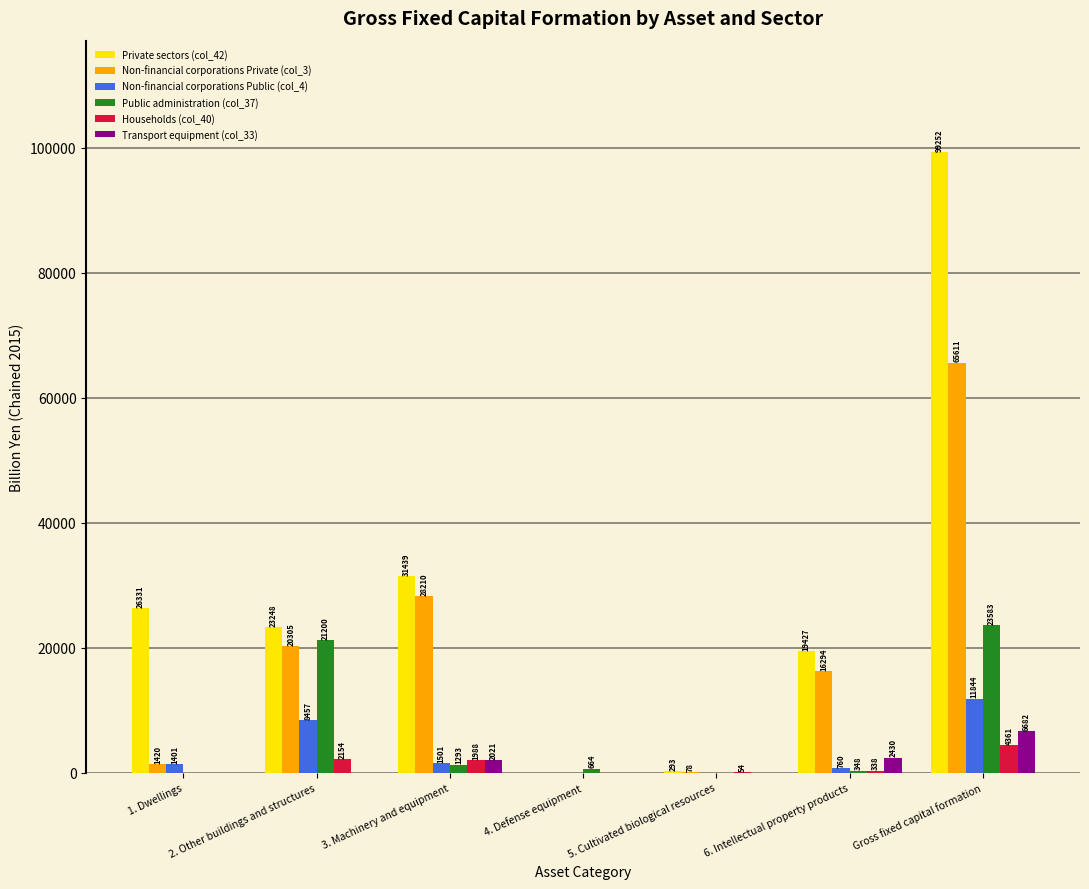

What are all the series names shown in the legend?

Private sectors (col_42), Non-financial corporations Private (col_3), Non-financial corporations Public (col_4), Public administration (col_37), Households (col_40), Transport equipment (col_33)